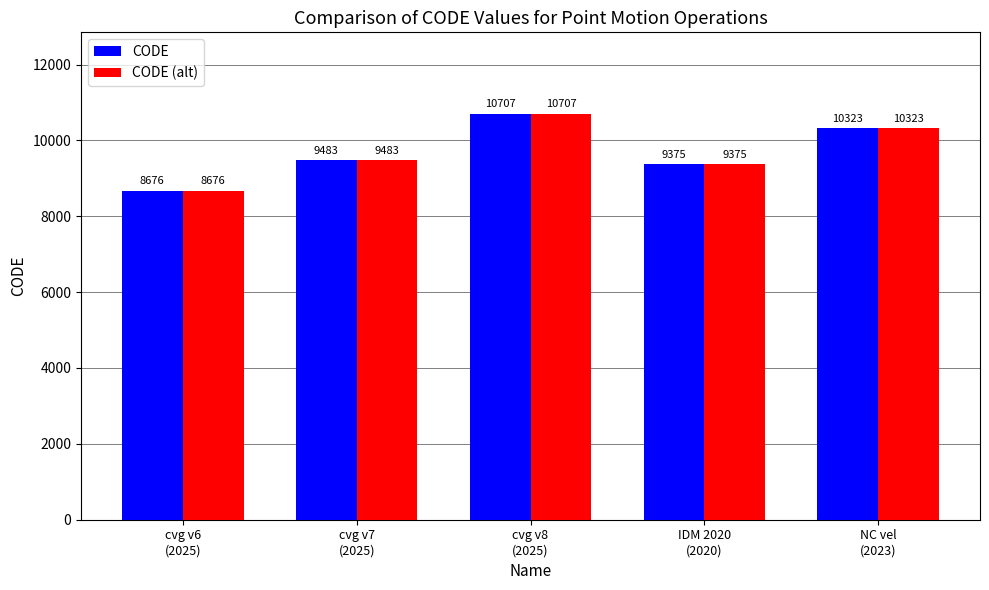

Are the bars grouped side by side (vs. stacked)?

Yes